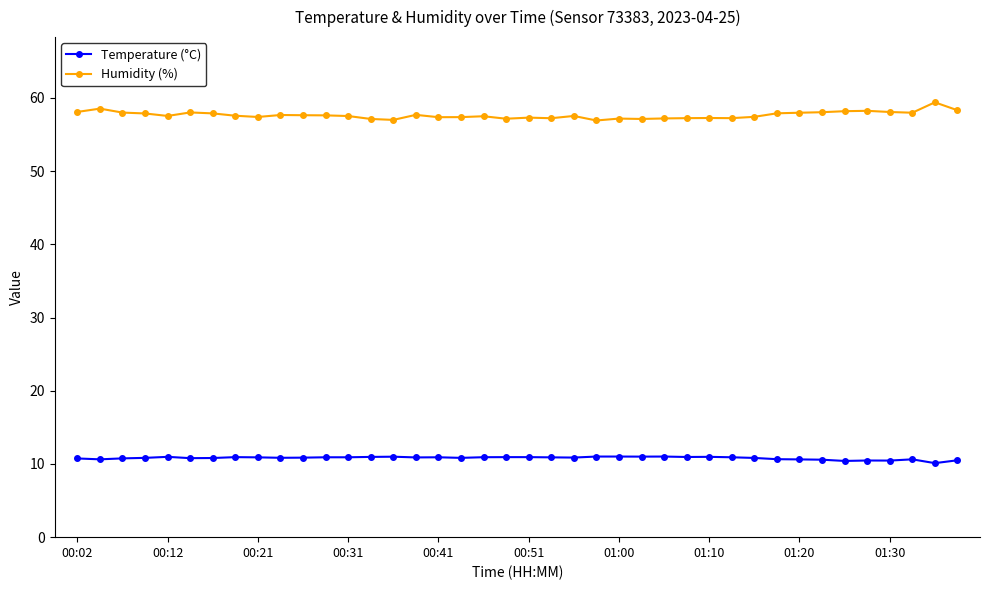

What is the average value of the Temperature (°C) series?

10.8